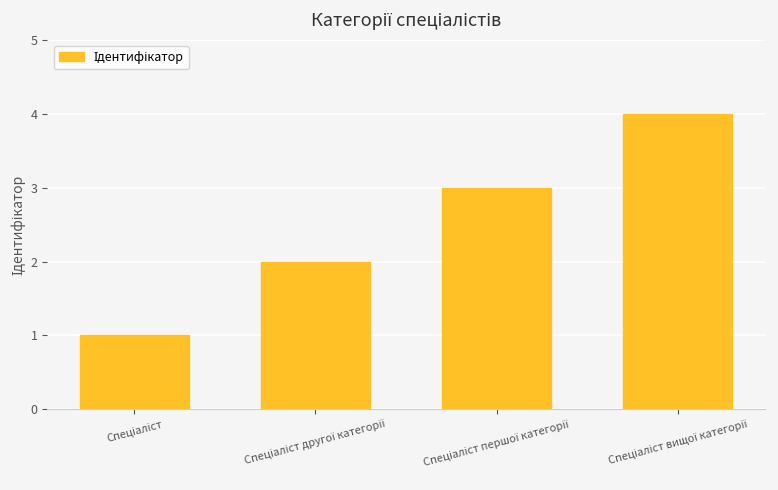

What is the greatest value displayed?

4